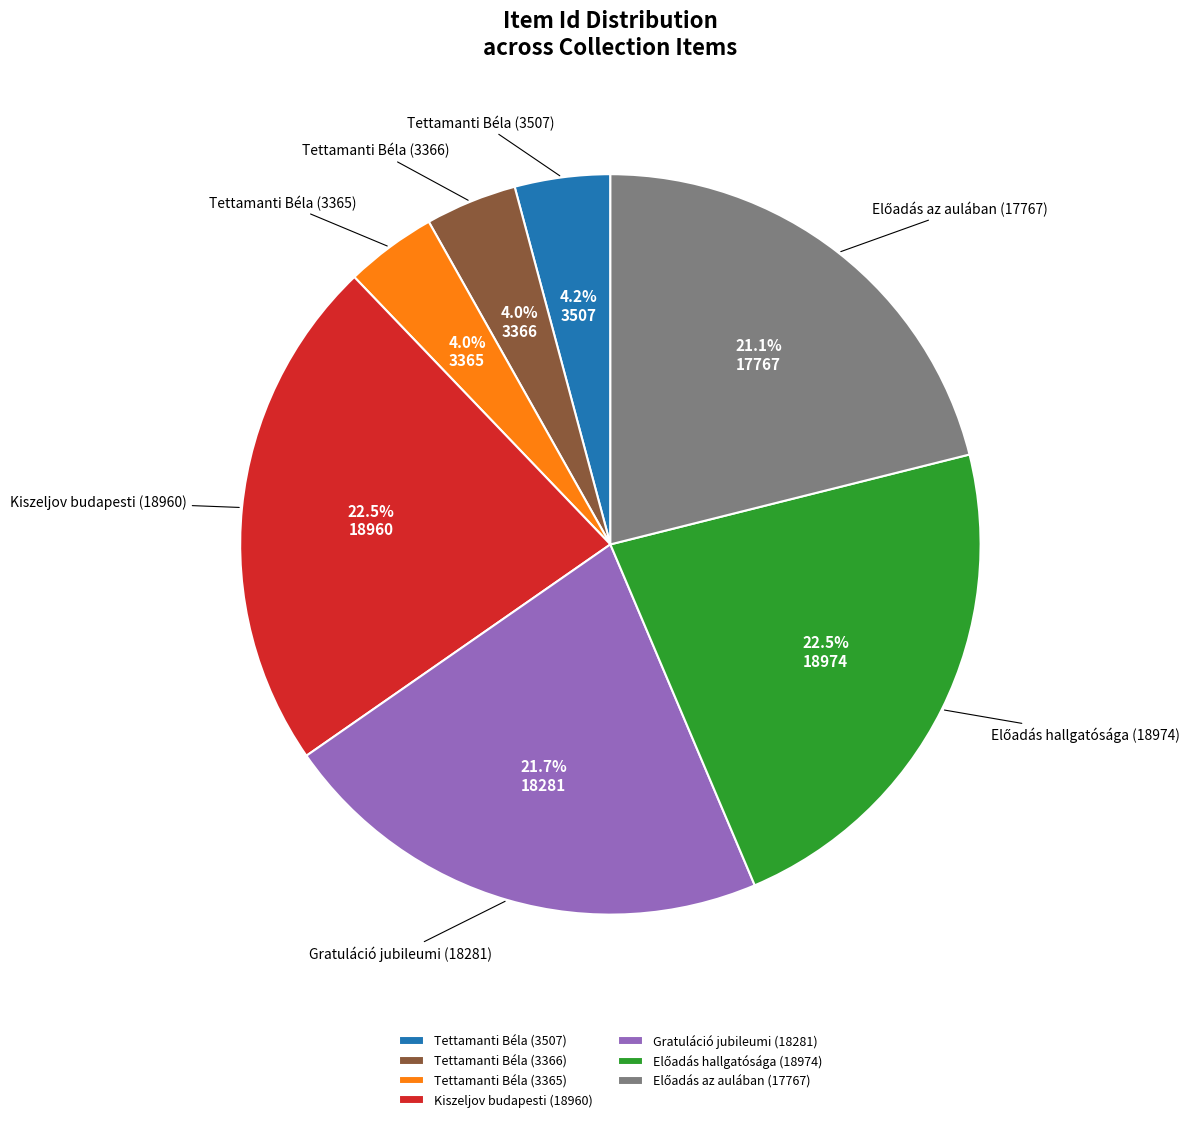

Is it true that Kiszeljov budapesti (18960) is 35% of the pie?

False